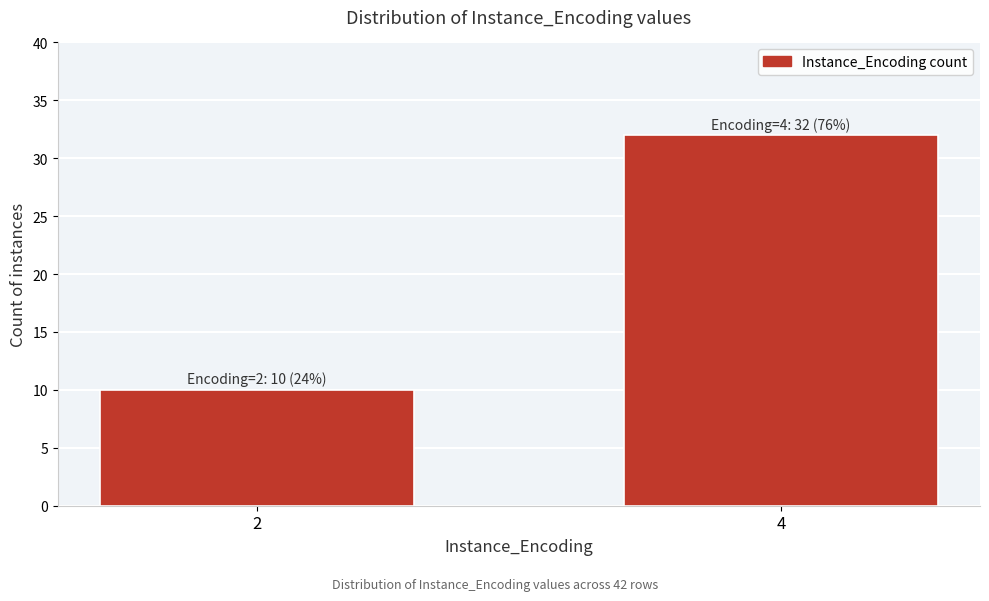

Reading right to left, what are all the values shown in this chart?

4=32	2=10